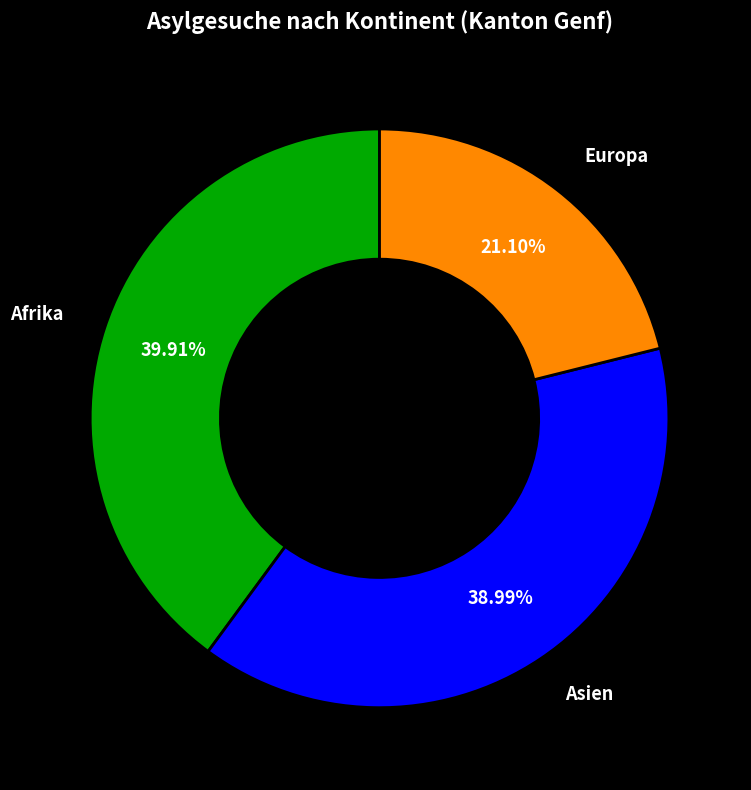

To the nearest percent, what portion does Asien represent?

39%